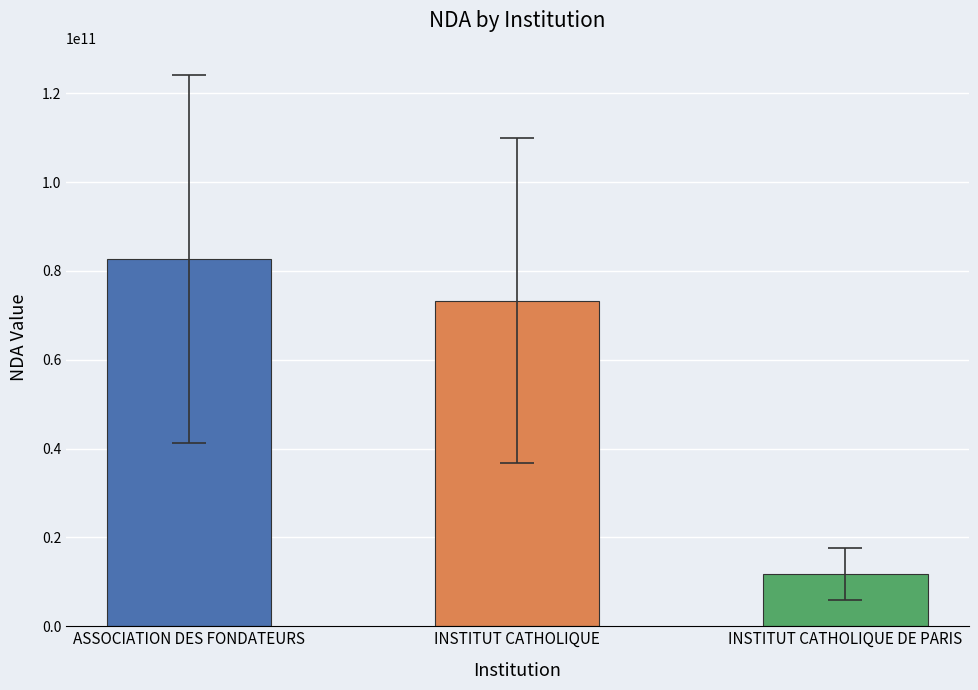

Is it true that the value at INSTITUT CATHOLIQUE is 49555154998?

False